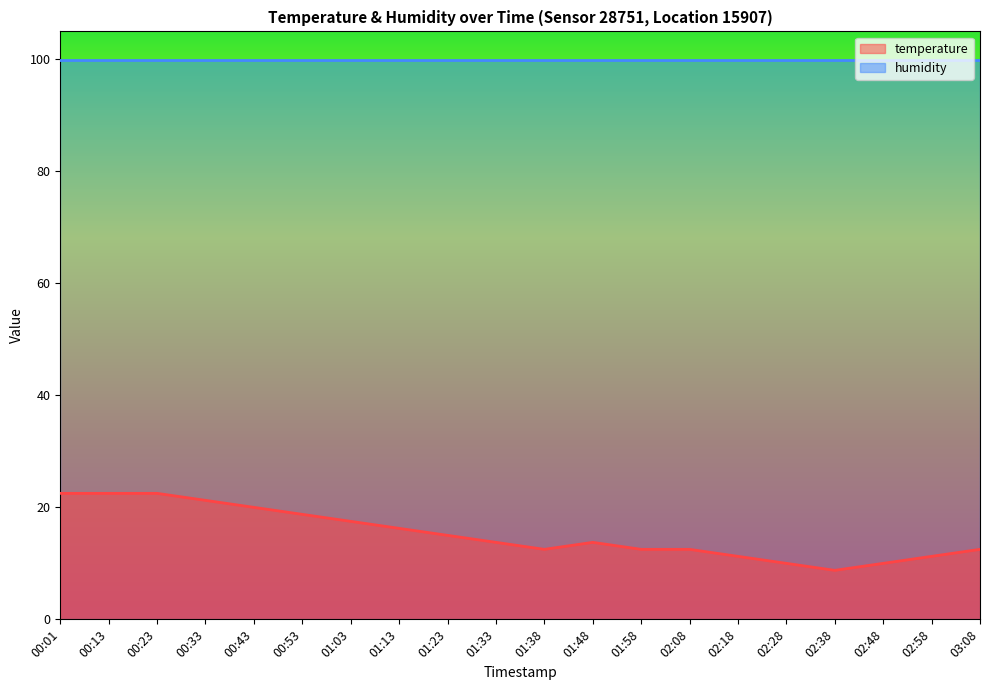

True or false: there are more than 1 points higher than both neighbors.

False